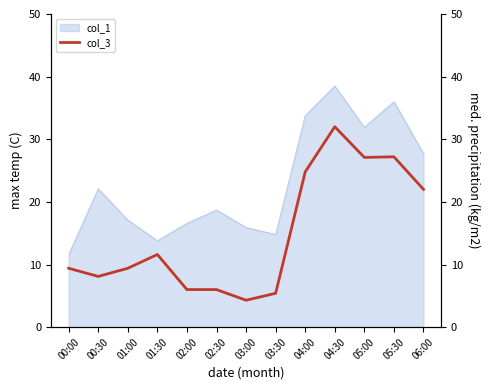

The col_1 series shows 8.8 at 02:00. True or false?

False